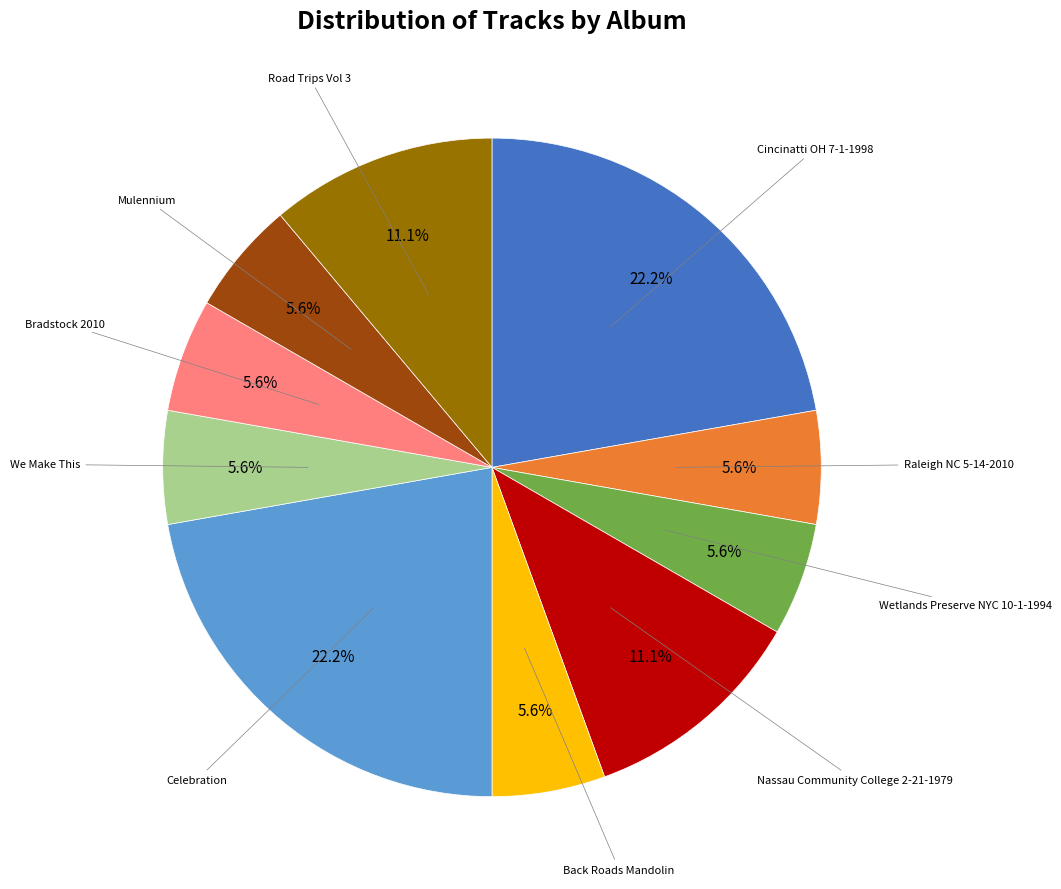

What percentage is NOT represented by Nassau Community College 2-21-1979?

88.9%